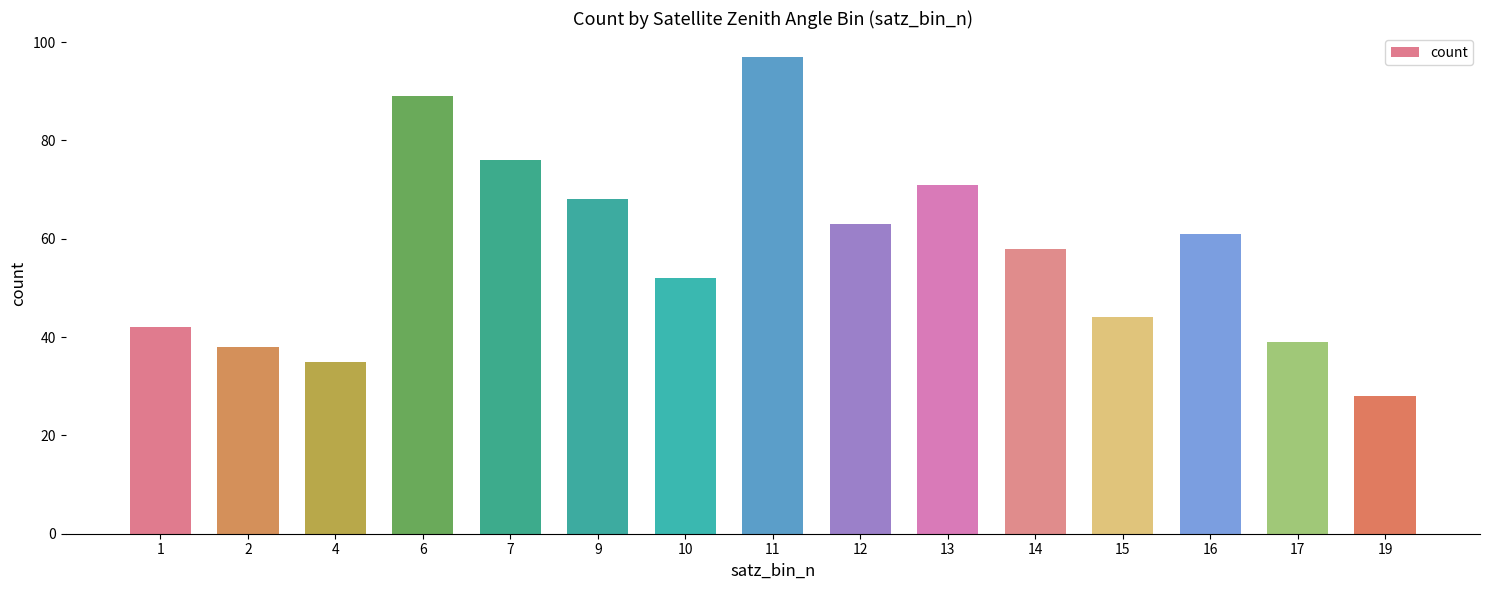

Which label corresponds to the smallest value in the chart?

19